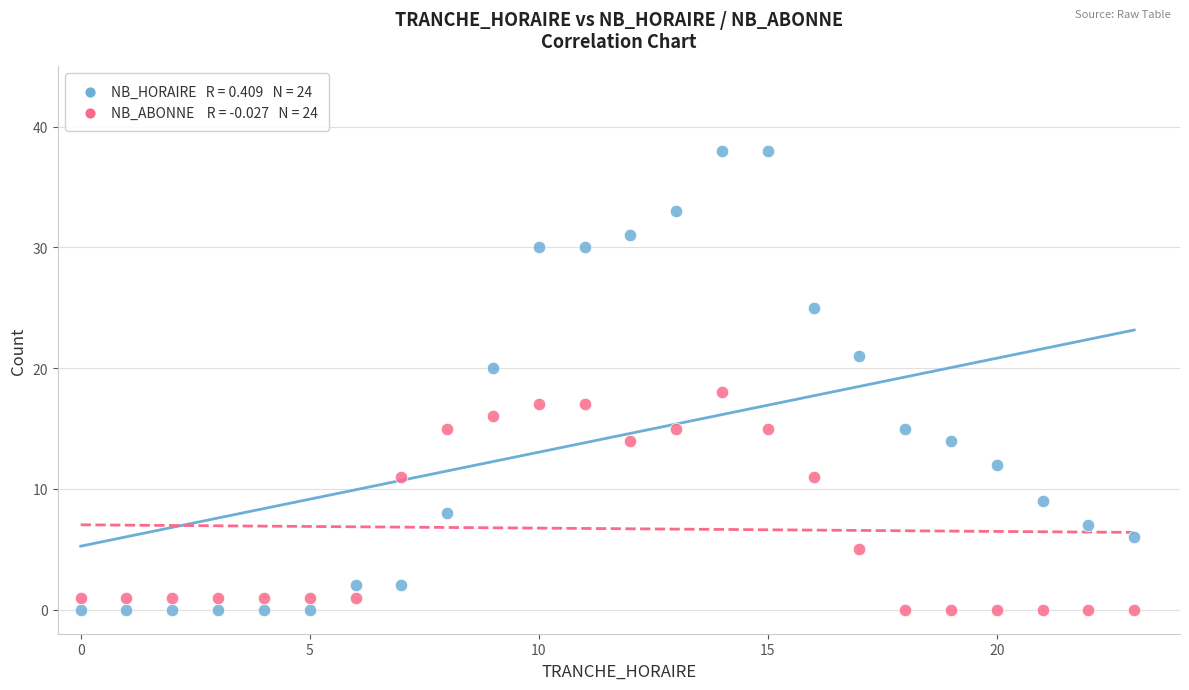

Across all data points, what is the range of X values (max minus min)?

23